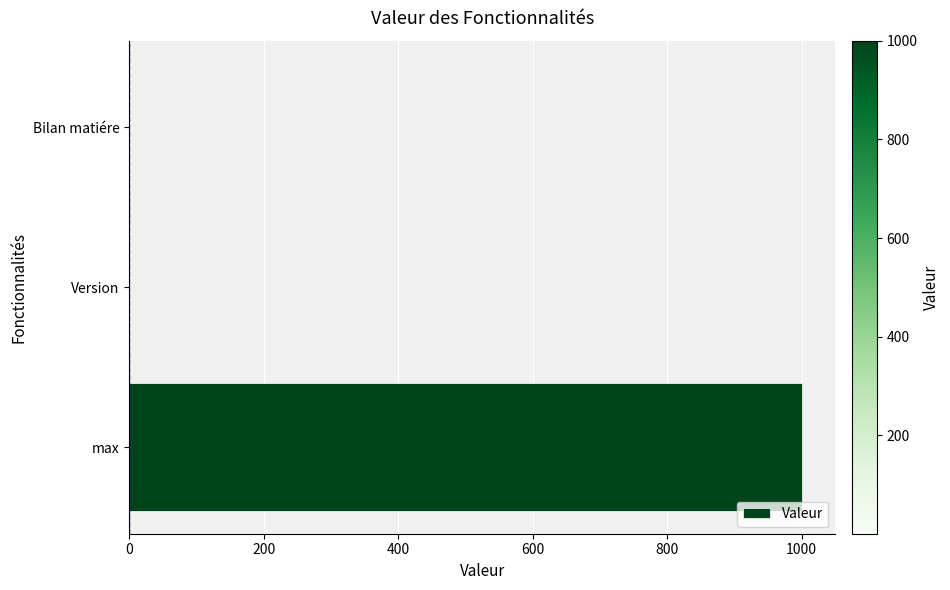

Which has a higher value, Bilan matiére or max?

max